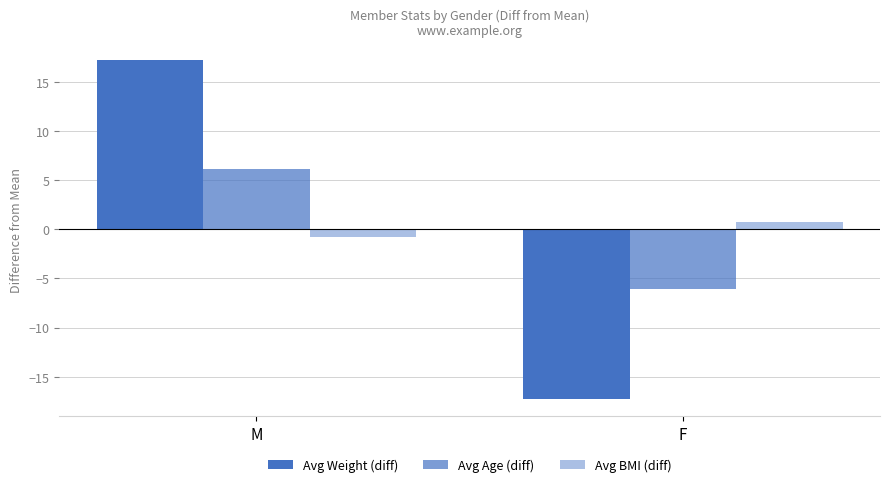

At which label is Avg Weight (diff) closest to 0?

M